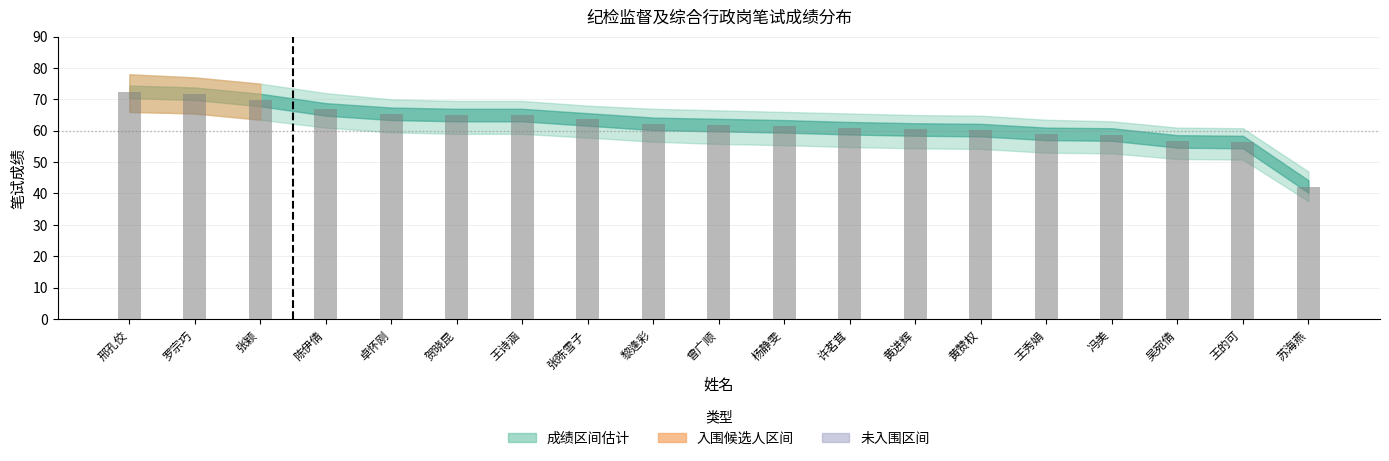

What is the label of the 12th bar from the left?

许茗茸